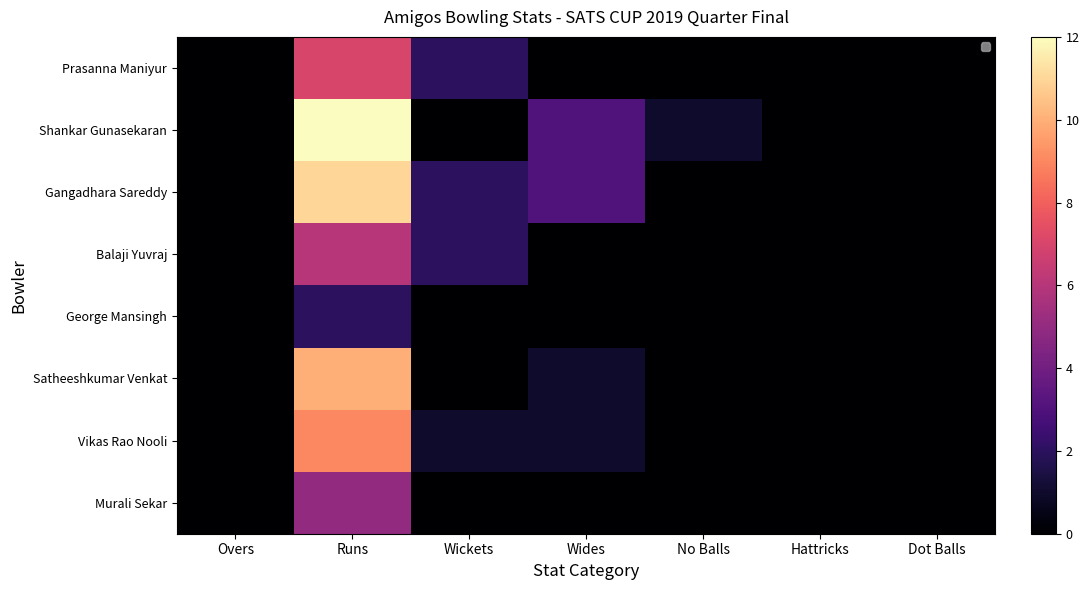

Where is Gangadhara Sareddy nearest to the value 5?

Wides